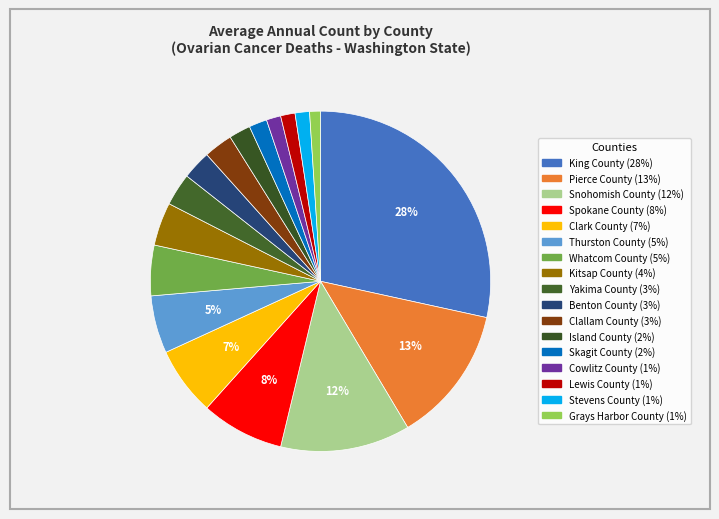

To the nearest percent, what is the average slice percentage?

6%